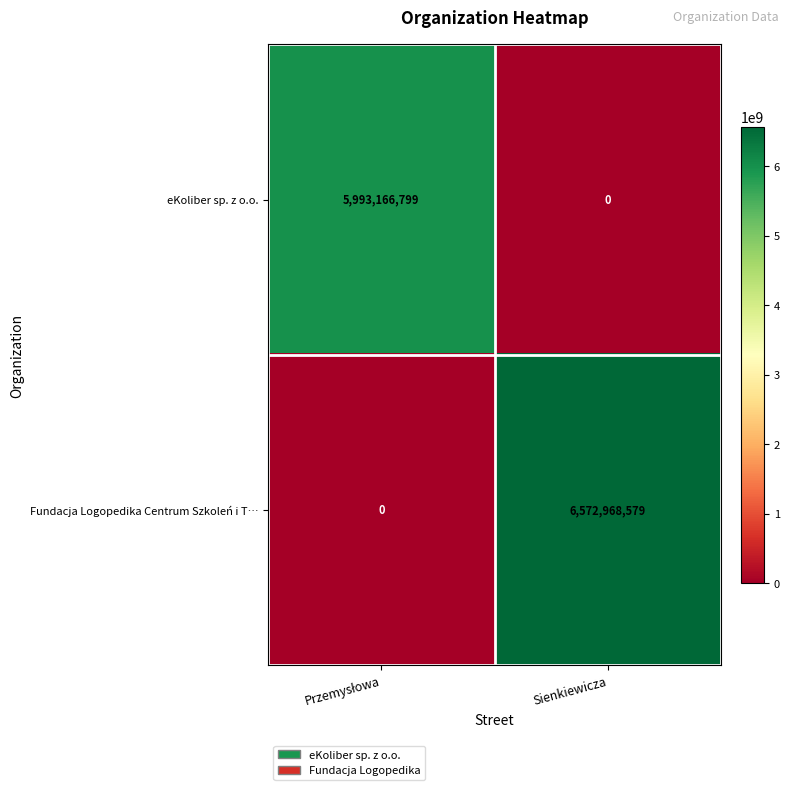

Which series has the widest spread of values?

Fundacja Logopedika Centrum Szkoleń i T…